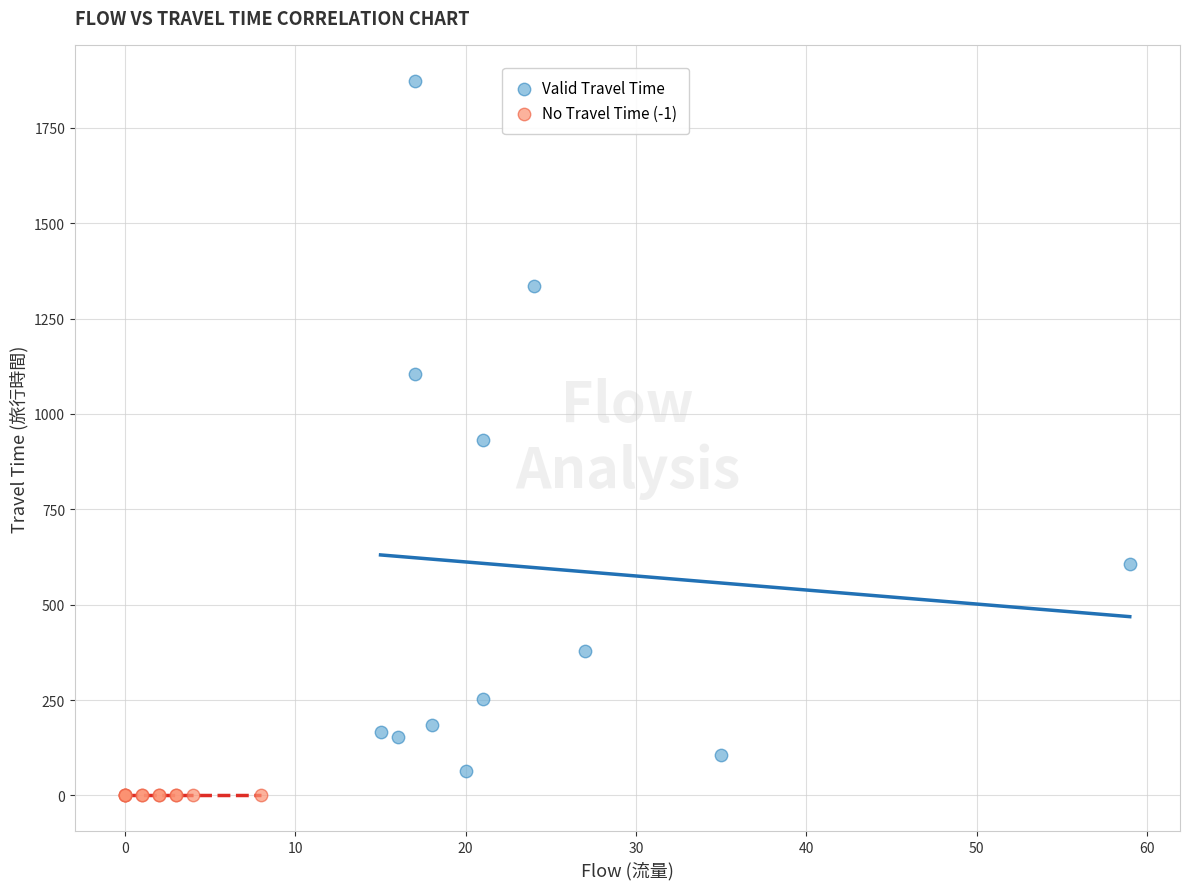

Which series reaches the maximum Y coordinate?

Valid Travel Time